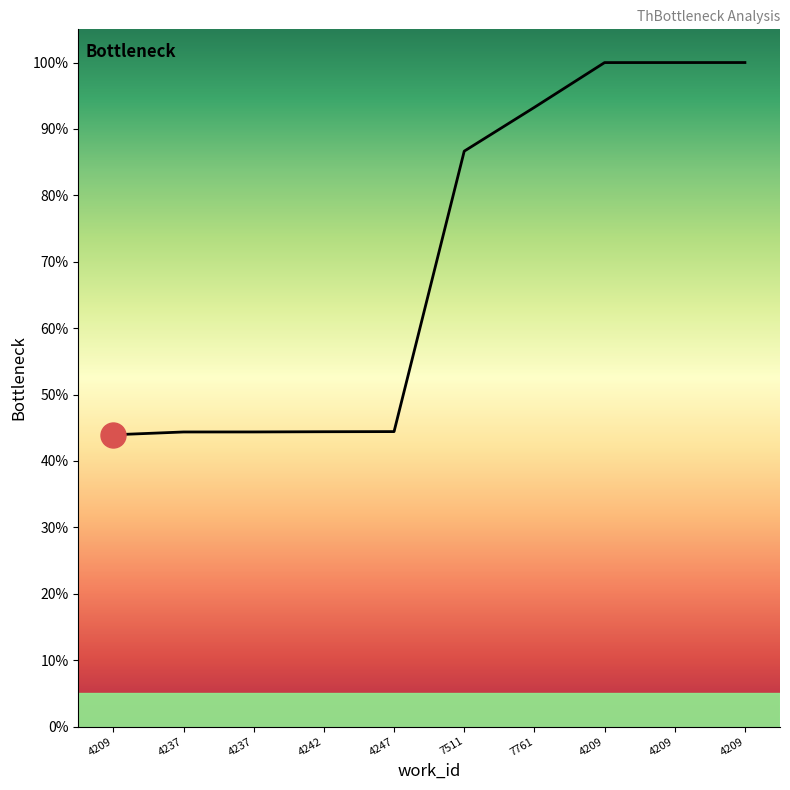

How many lines are shown in the chart?

1